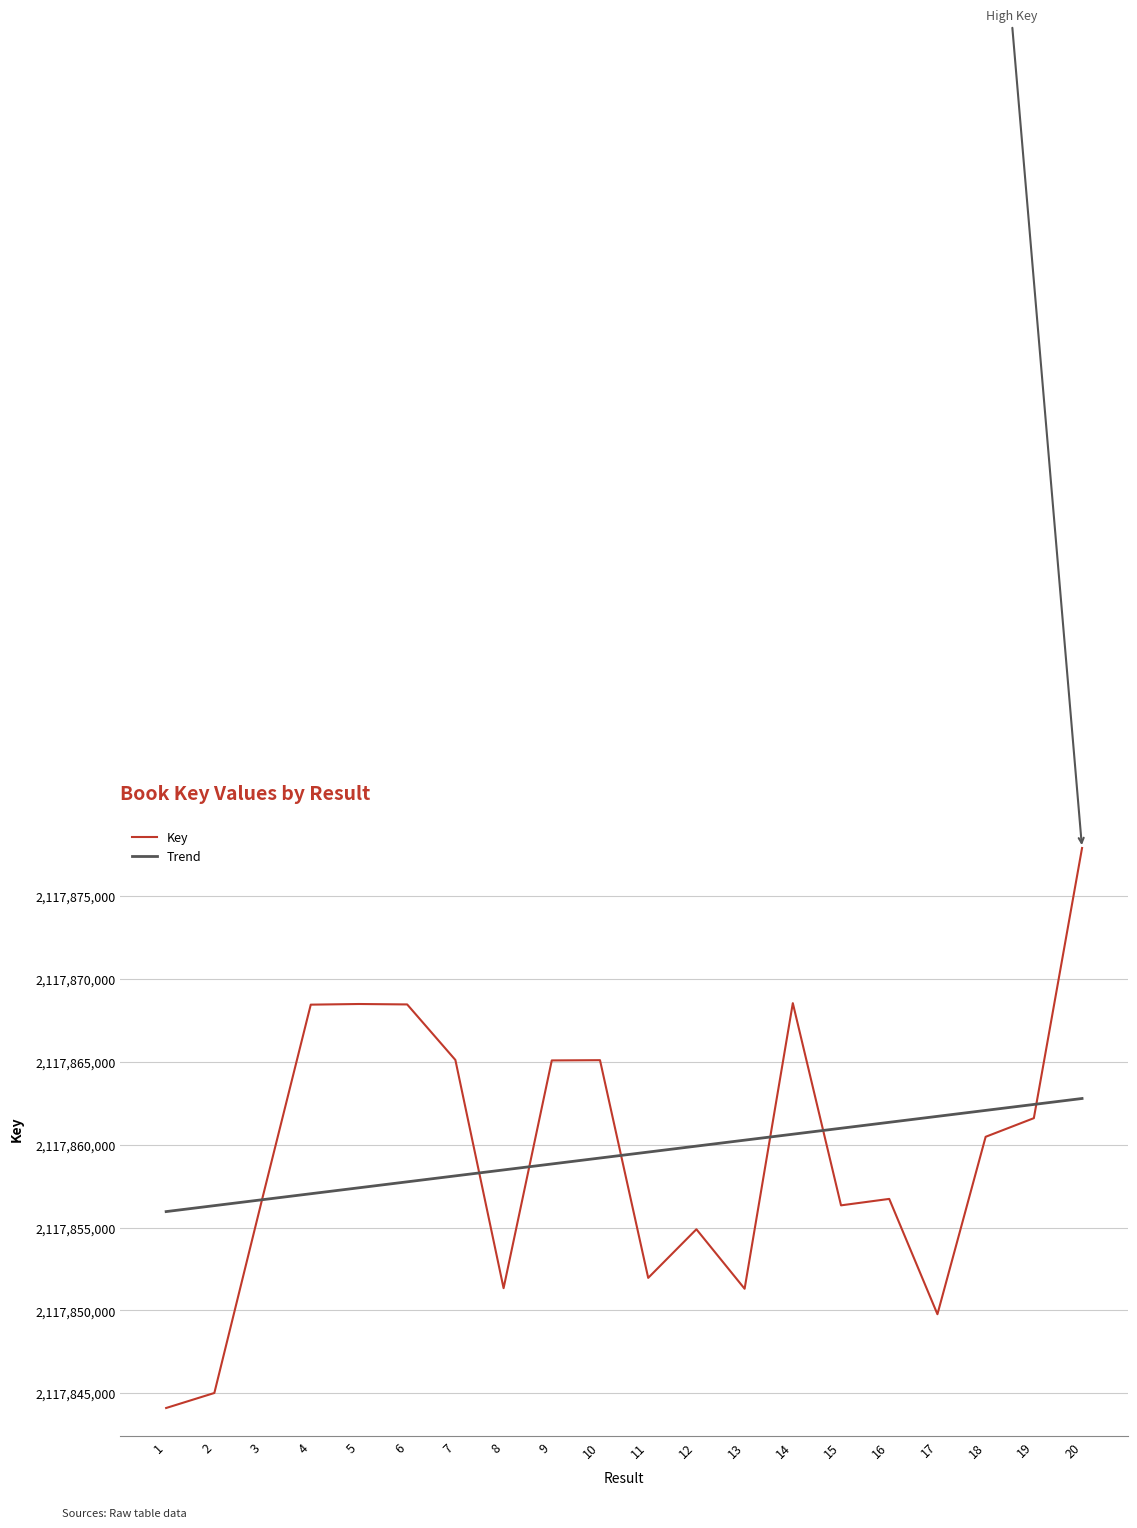

The chart shows a value of 2117865111 at 7. True or false?

True